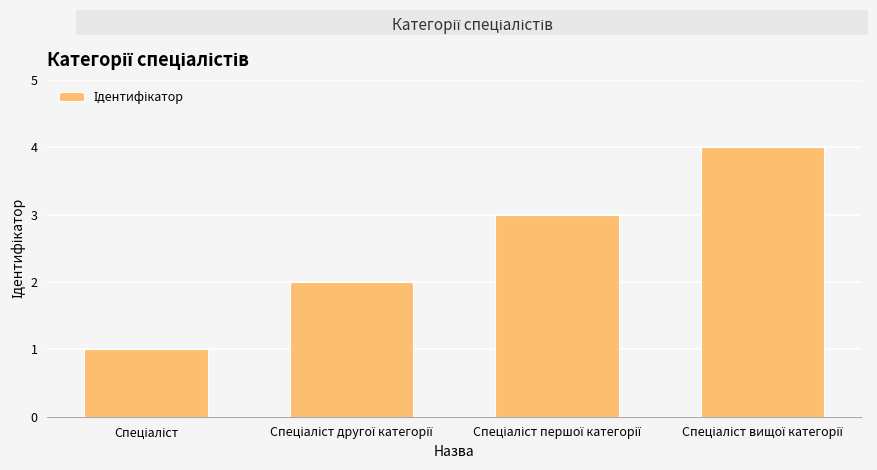

What is the sum of all values?

10